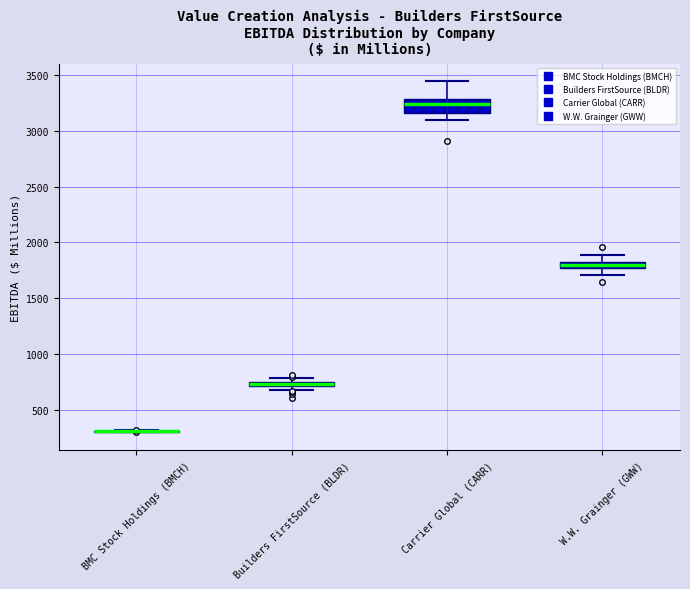

Comparing the boxes themselves (not the whiskers), which one is the tallest?

Carrier Global (CARR)